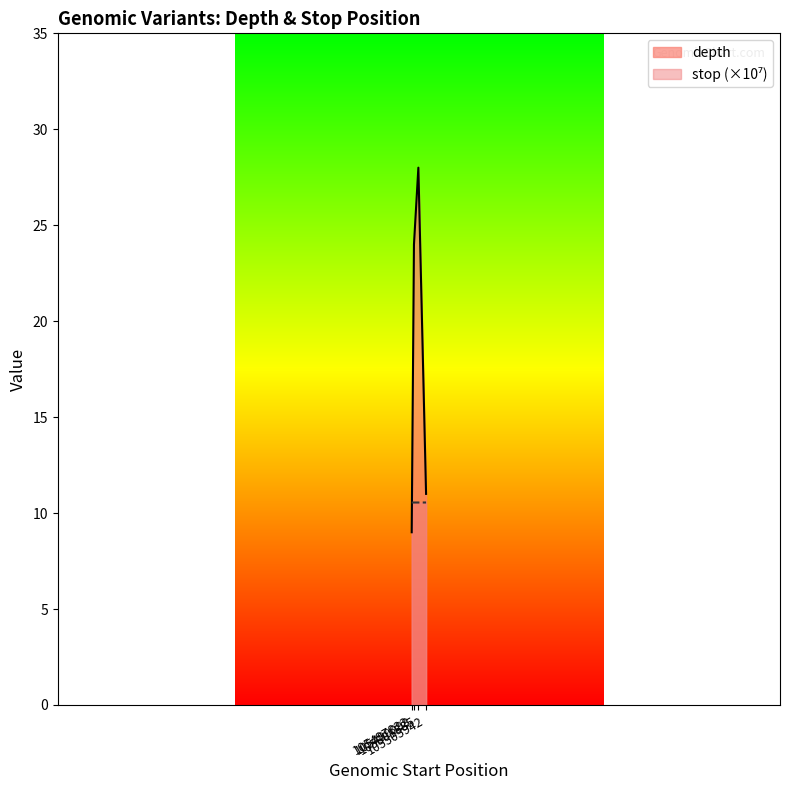

At which label is depth closest to 18?

105499098